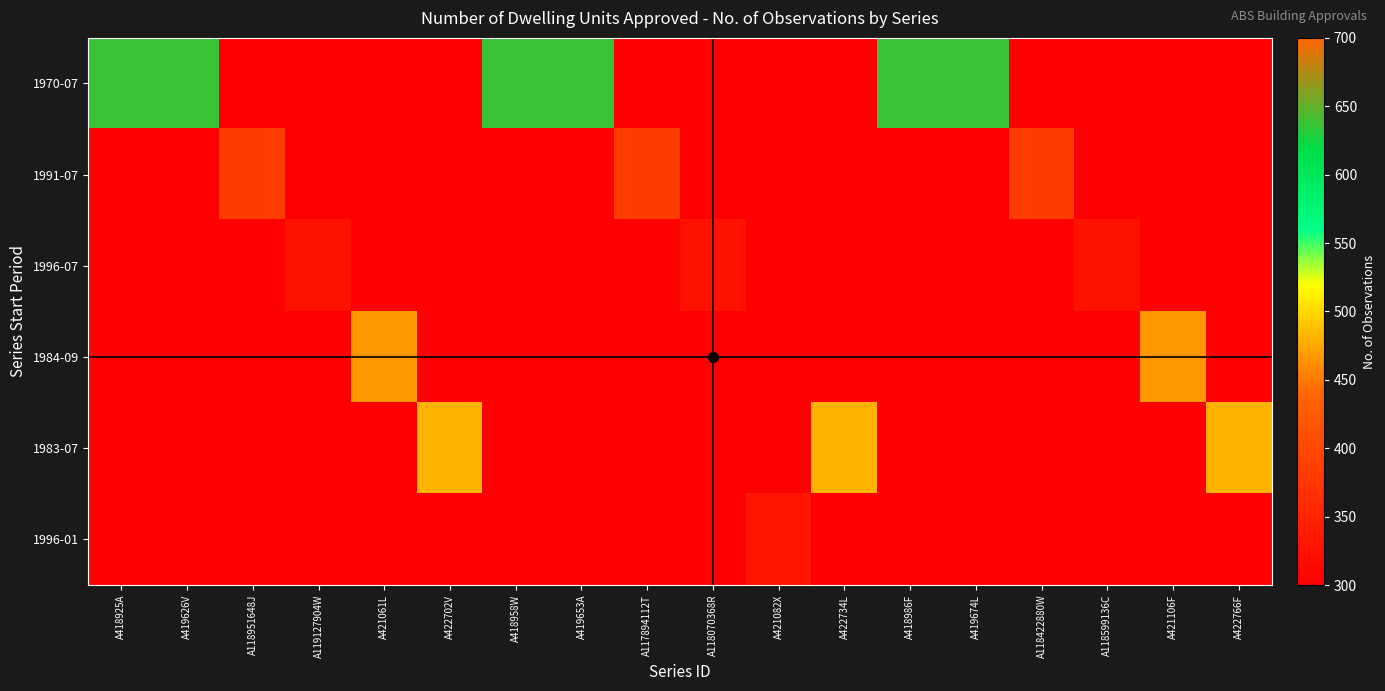

Reading left to right, what are all the values shown in this chart?

1970-07: A418925A=636	A419626V=636	A118951648J=0	A119127904W=0	A421061L=0	A422702V=0	A418958W=636	A419653A=636	A117894112T=0	A118070368R=0	A421082X=0	A422734L=0	A418986F=636	A419674L=636	A118422880W=0	A118599136C=0	A421106F=0	A422766F=0
1991-07: A418925A=0	A419626V=0	A118951648J=384	A119127904W=0	A421061L=0	A422702V=0	A418958W=0	A419653A=0	A117894112T=384	A118070368R=0	A421082X=0	A422734L=0	A418986F=0	A419674L=0	A118422880W=384	A118599136C=0	A421106F=0	A422766F=0
1996-07: A418925A=0	A419626V=0	A118951648J=0	A119127904W=324	A421061L=0	A422702V=0	A418958W=0	A419653A=0	A117894112T=0	A118070368R=324	A421082X=0	A422734L=0	A418986F=0	A419674L=0	A118422880W=0	A118599136C=324	A421106F=0	A422766F=0
1984-09: A418925A=0	A419626V=0	A118951648J=0	A119127904W=0	A421061L=466	A422702V=0	A418958W=0	A419653A=0	A117894112T=0	A118070368R=0	A421082X=0	A422734L=0	A418986F=0	A419674L=0	A118422880W=0	A118599136C=0	A421106F=466	A422766F=0
1983-07: A418925A=0	A419626V=0	A118951648J=0	A119127904W=0	A421061L=0	A422702V=480	A418958W=0	A419653A=0	A117894112T=0	A118070368R=0	A421082X=0	A422734L=480	A418986F=0	A419674L=0	A118422880W=0	A118599136C=0	A421106F=0	A422766F=480
1996-01: A418925A=0	A419626V=0	A118951648J=0	A119127904W=0	A421061L=0	A422702V=0	A418958W=0	A419653A=0	A117894112T=0	A118070368R=0	A421082X=330	A422734L=0	A418986F=0	A419674L=0	A118422880W=0	A118599136C=0	A421106F=0	A422766F=0